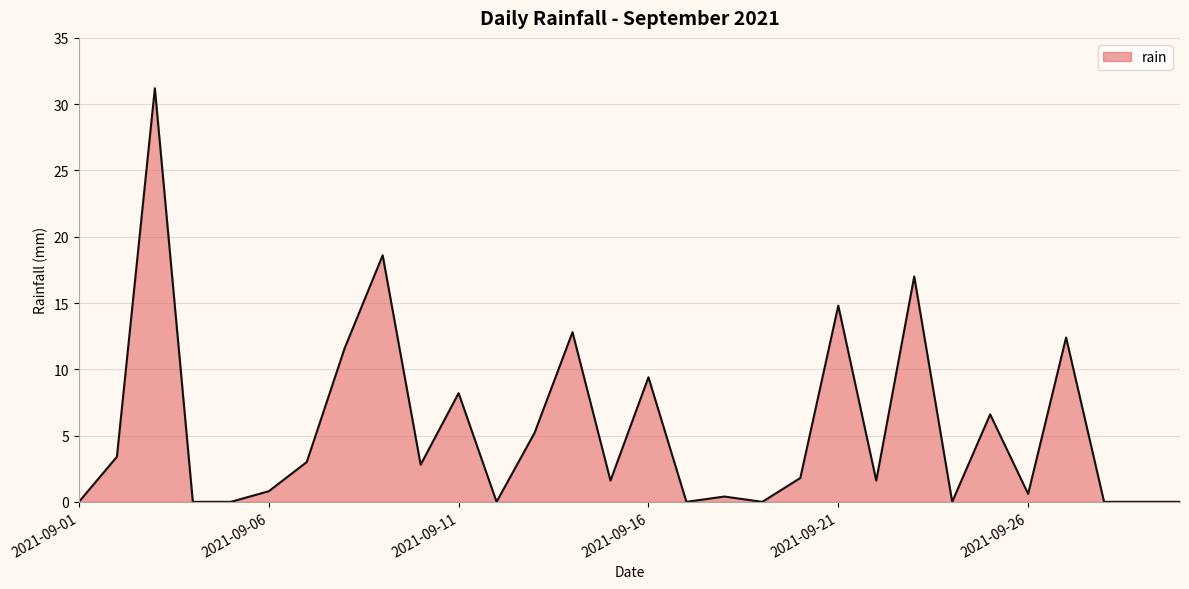

Reading right to left, what are all the values shown in this chart?

0.0	0.0	0.0	12.4	0.6	6.6	0.0	17.0	1.6	14.8	1.8	0.0	0.4	0.0	9.4	1.6	12.8	5.2	0.0	8.2	2.8	18.6	11.6	3.0	0.8	0.0	0.0	31.2	3.4	0.0